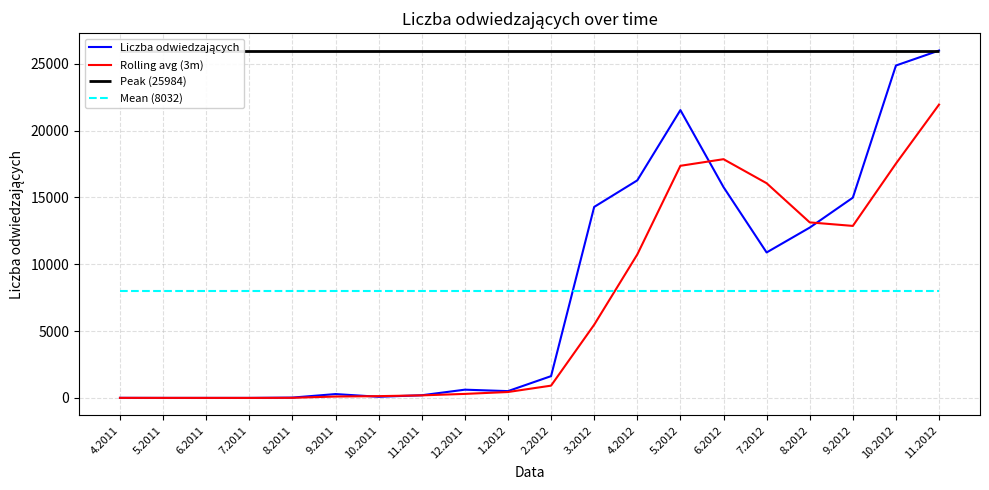

Where is Rolling avg (3m) nearest to the value 10970?

4.2012